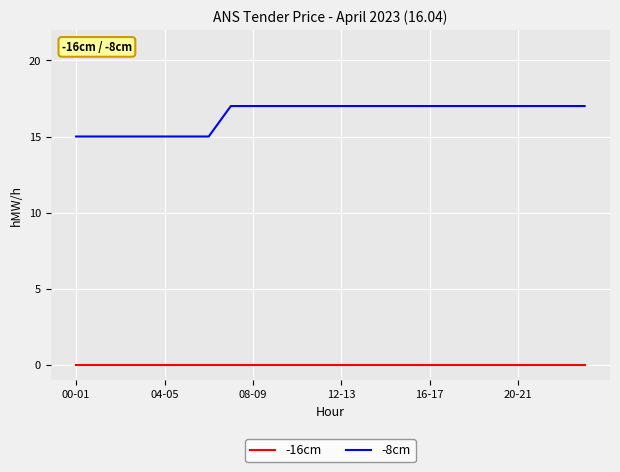

Which series has the largest total across all categories?

-8cm